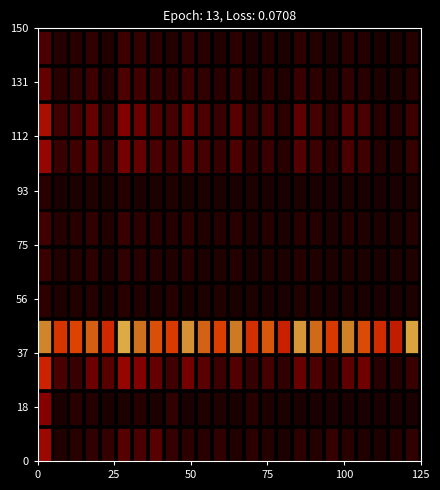

True or false: Howard has a value of -2 at 22.

False